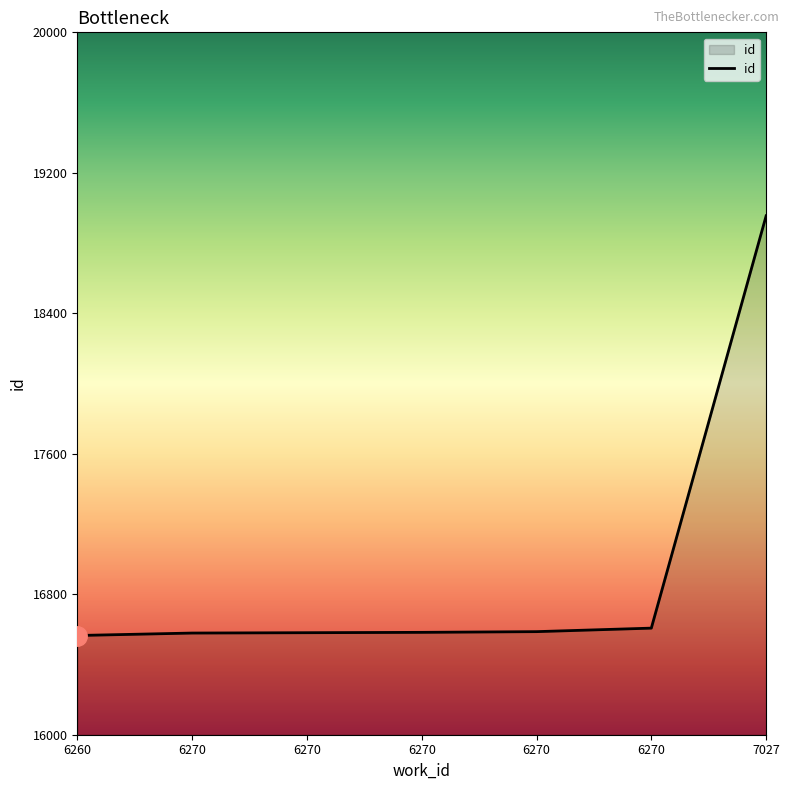

What is the sum of the values at 6260 and 6270?

33148